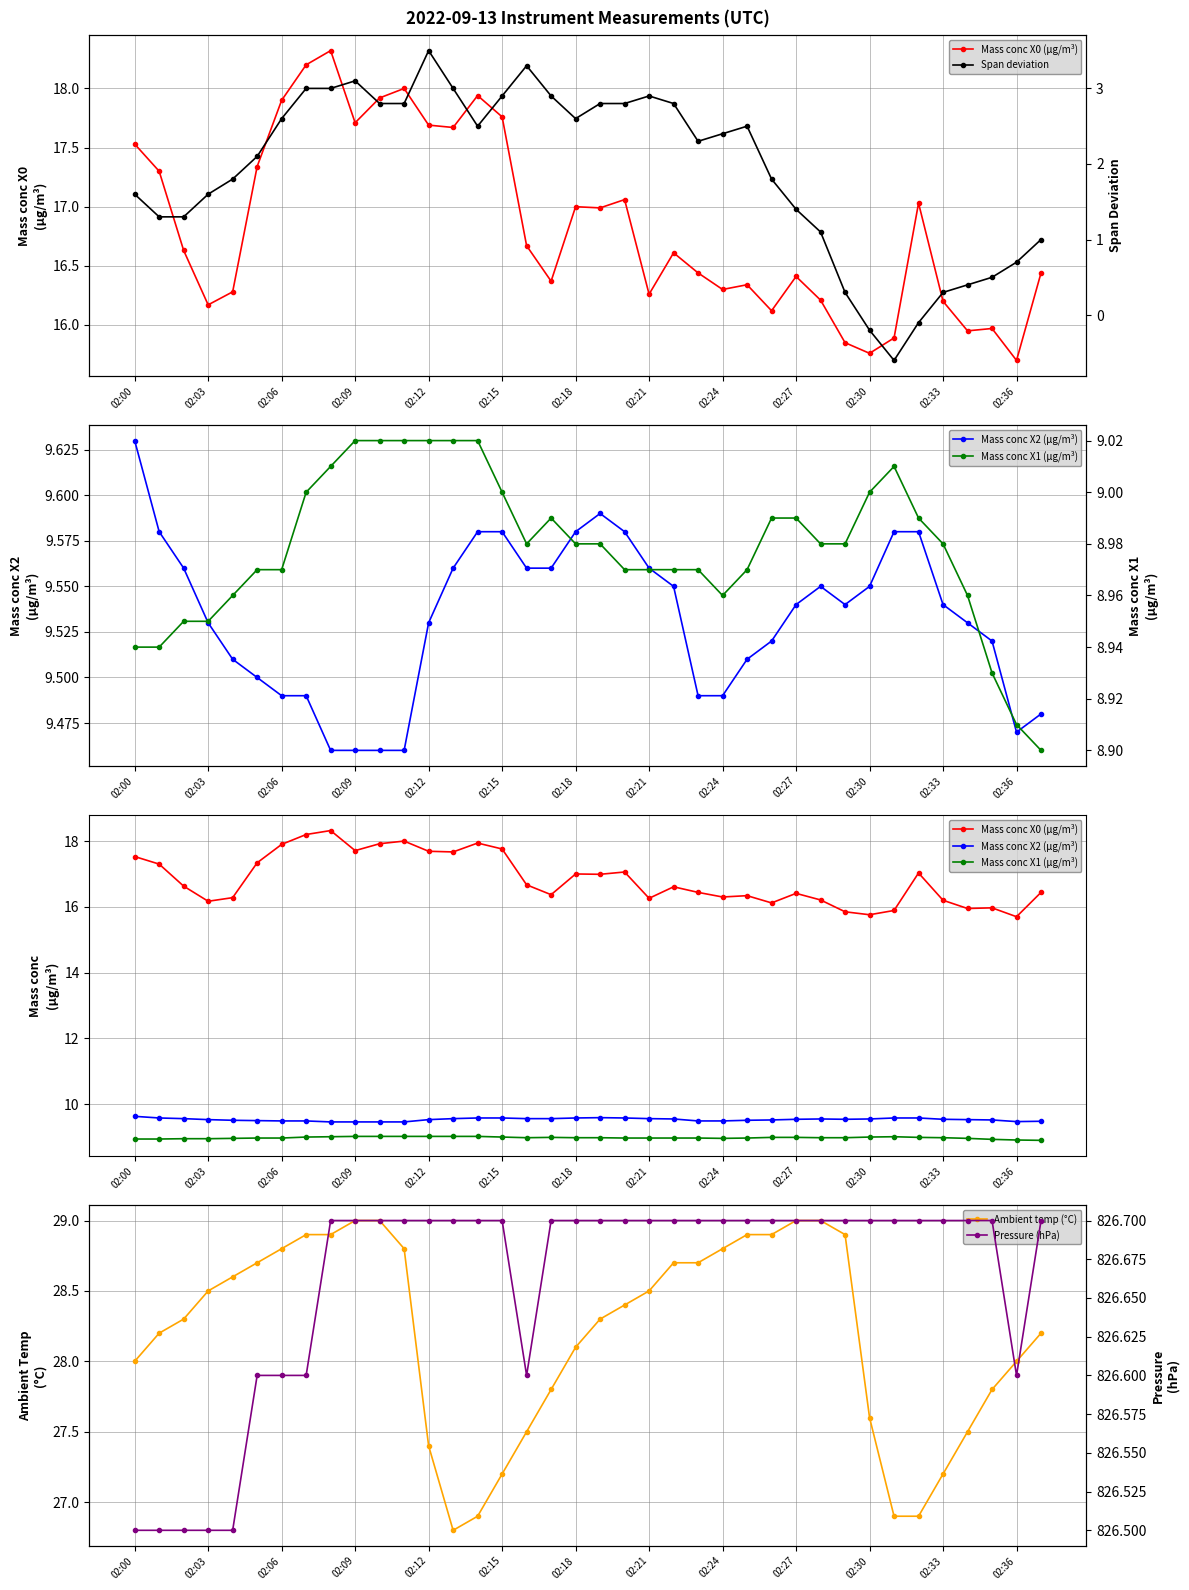

True or false: Span deviation and Mass conc X2 (μg/m³) intersect in this chart.

False